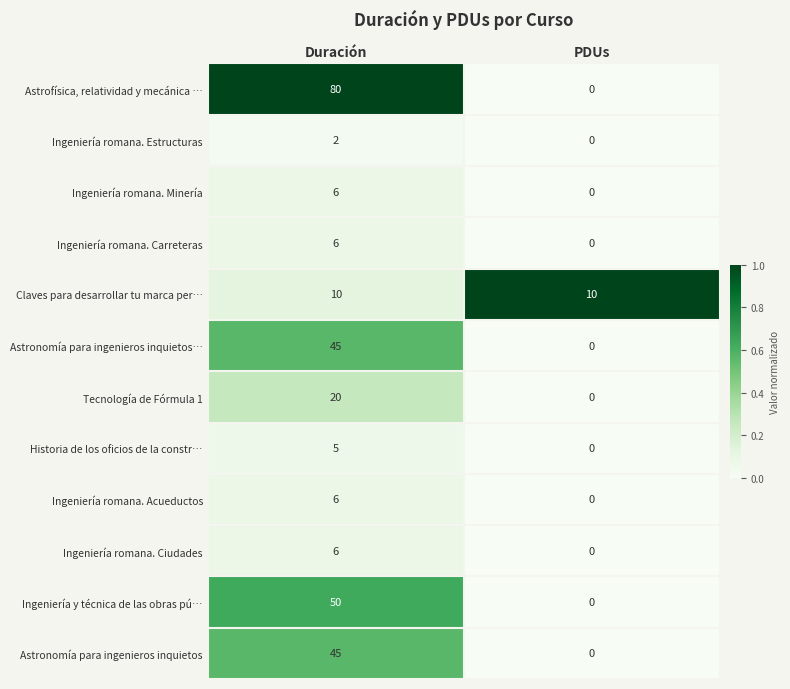

How many distinct data groups are displayed?

12